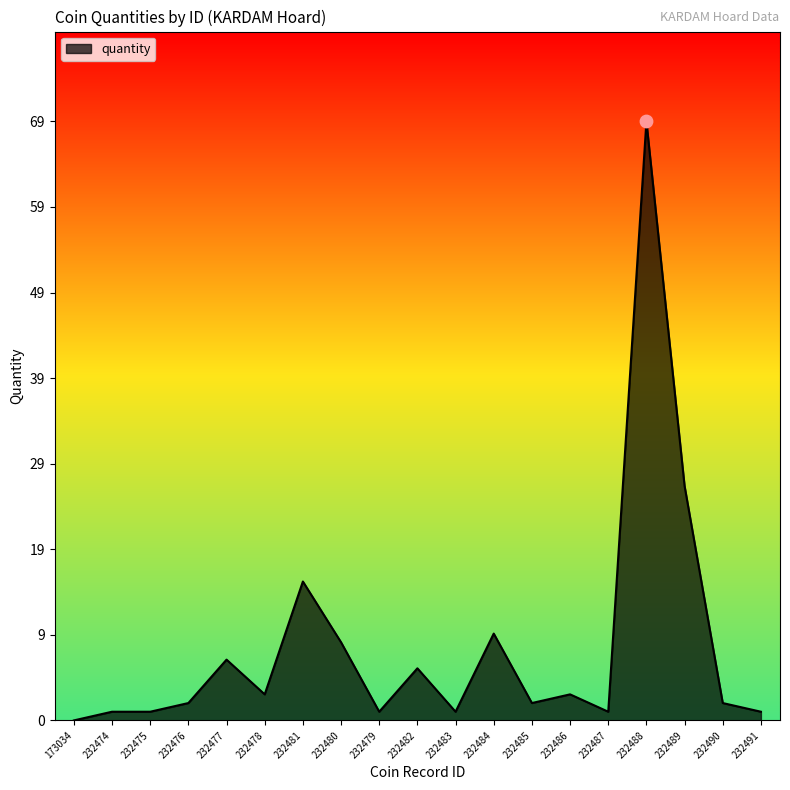

Approximately how many times larger is the value at 232480 compared to 232491?

9.0